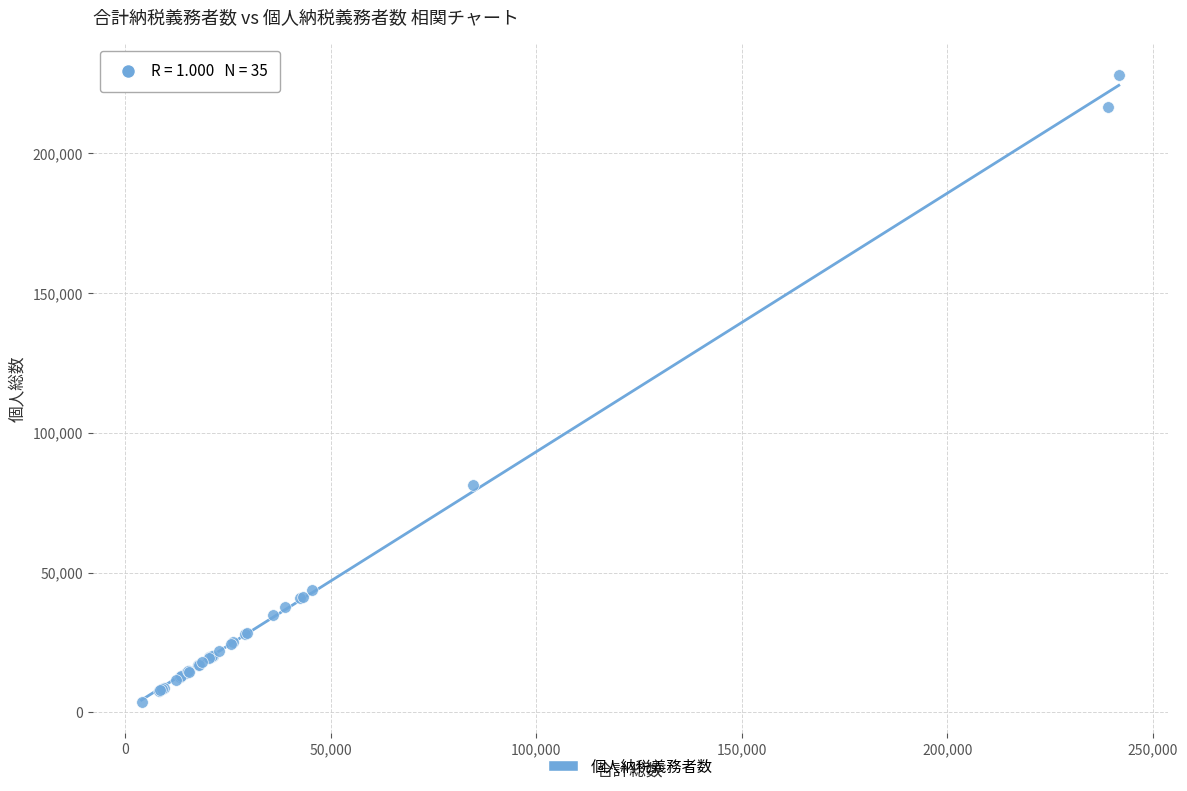

What Y value in the scatter plot is closest to 115950?

81328